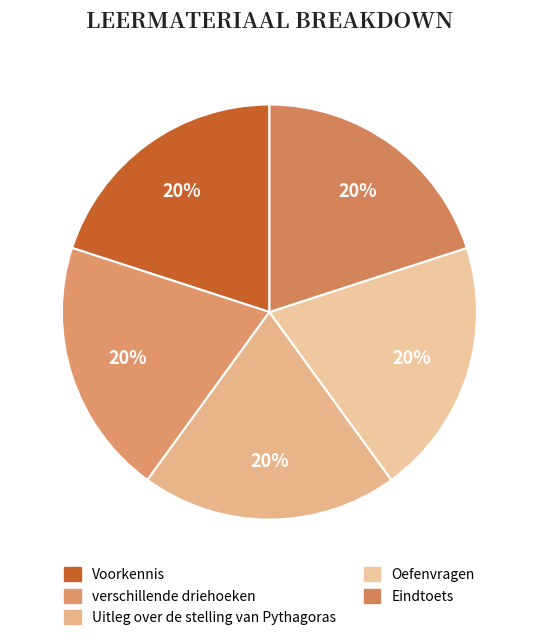

Is it true that Voorkennis is 20% of the pie?

True